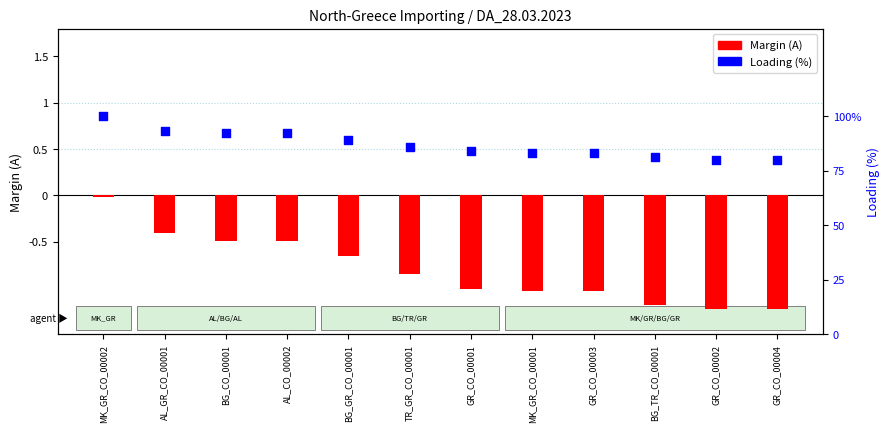

Is the value of Loading (%) at BG_CO_00001 greater than the value of Margin (A) at GR_CO_00003?

Yes